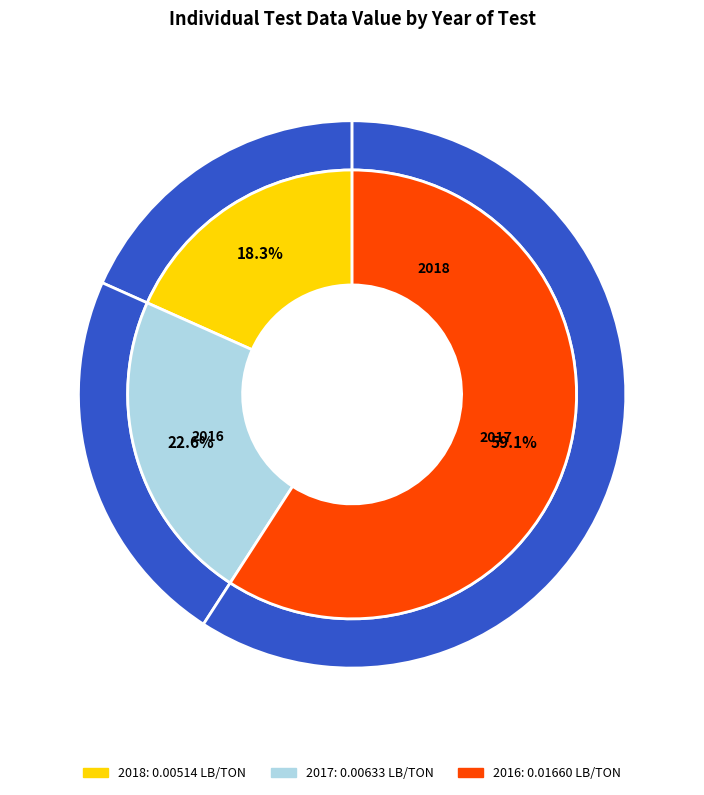

Do 2016 and 2018 together represent more than half of the pie?

Yes